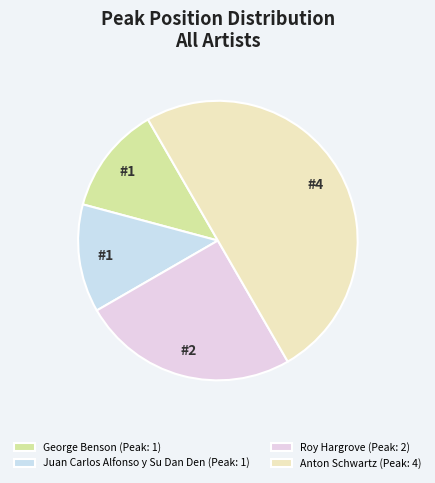

Which has a higher value, George Benson or Roy Hargrove?

Roy Hargrove